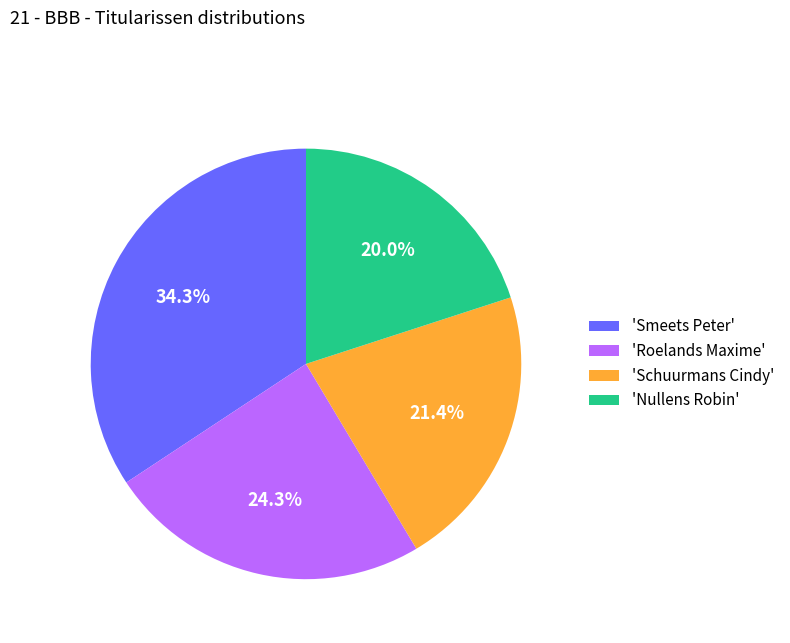

Rank the categories by value from lowest to highest.

'Nullens Robin', 'Schuurmans Cindy', 'Roelands Maxime', 'Smeets Peter'